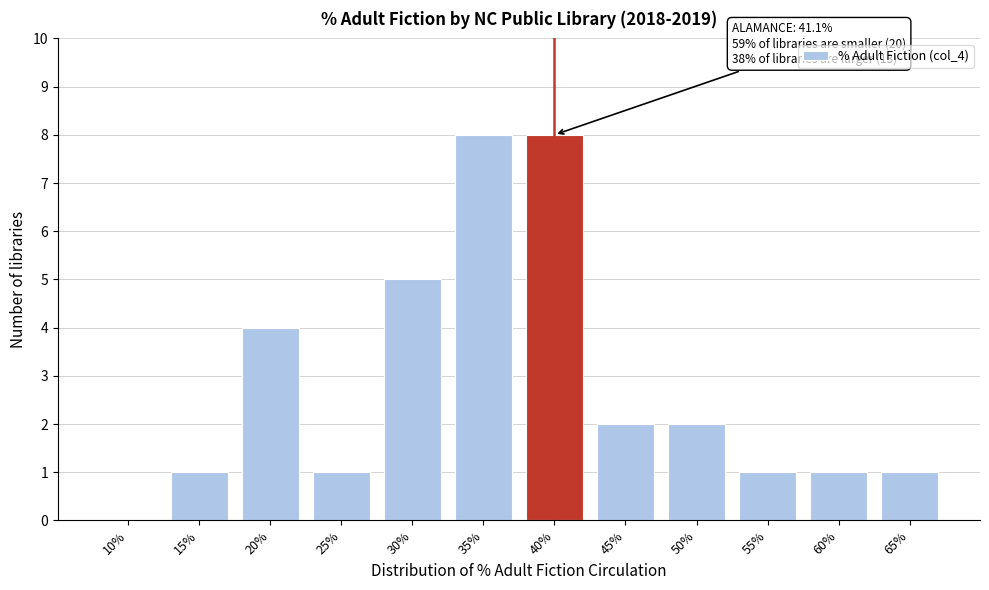

Reading left to right, list all the values displayed in this chart.

10%=0	15%=1	20%=4	25%=1	30%=5	35%=8	40%=8	45%=2	50%=2	55%=1	60%=1	65%=1